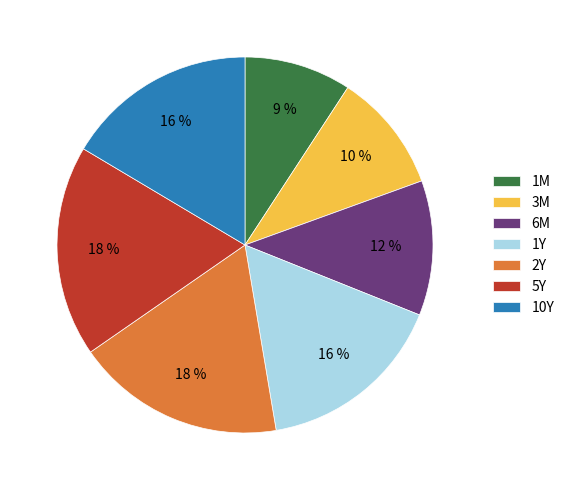

Approximately how many times larger is the value at 10Y compared to 3M?

1.6